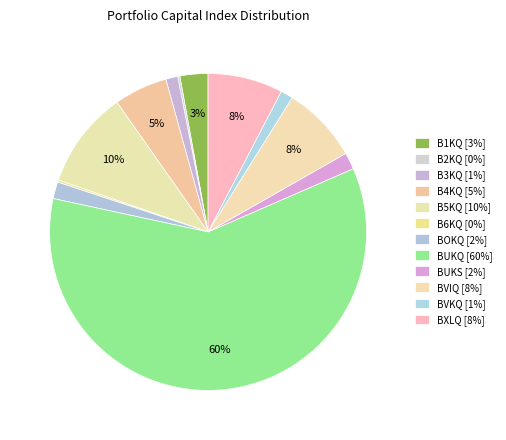

Rank the categories by value from highest to lowest.

BUKQ, B5KQ, BVIQ, BXLQ, B4KQ, B1KQ, BOKQ, BUKS, BVKQ, B3KQ, B6KQ, B2KQ